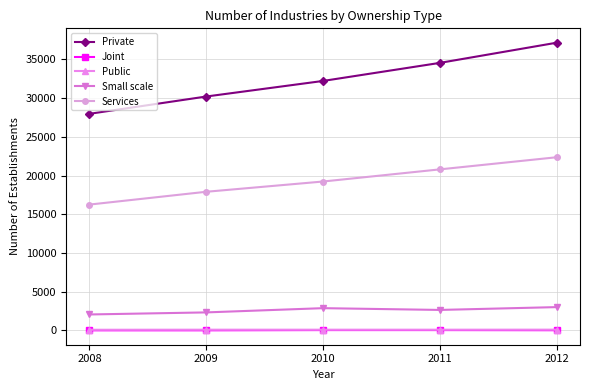

Which series has the largest range (max minus min)?

Private